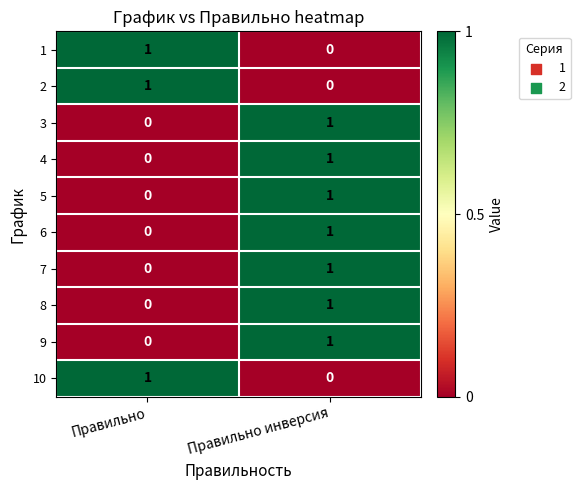

At which label is 2 closest to 0?

Правильно инверсия